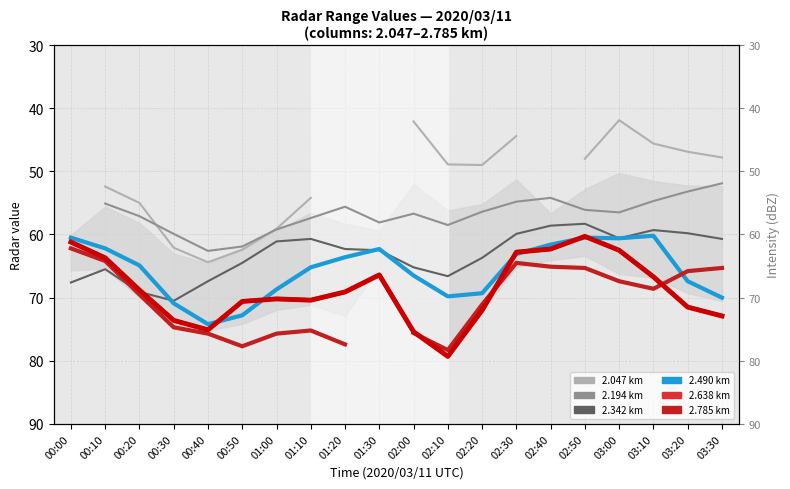

How many intersections are there between 2.638 and 2.342?

1